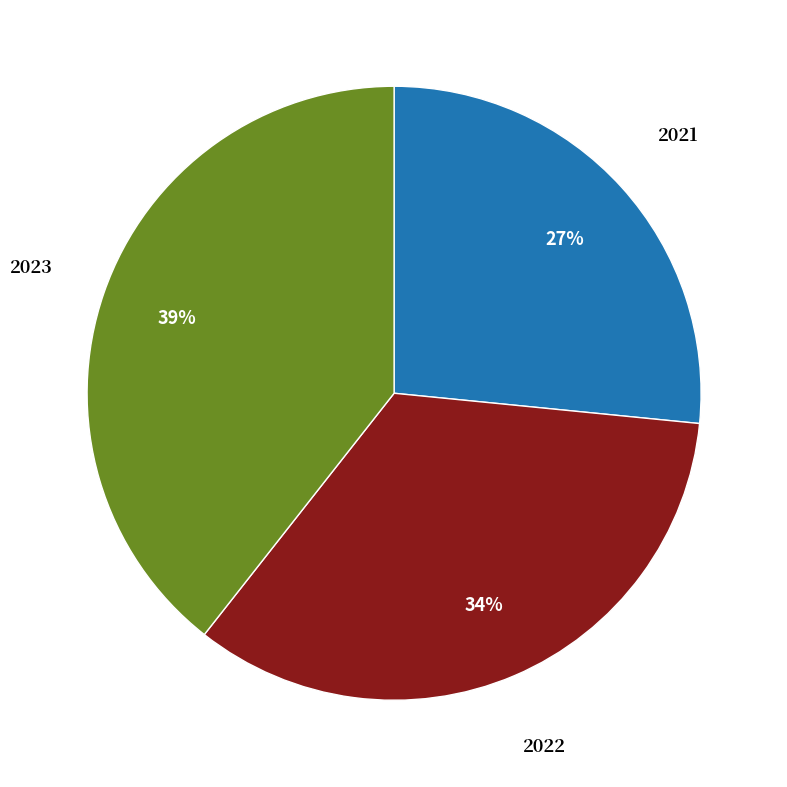

The 2022 slice represents 34% of the pie. True or false?

True